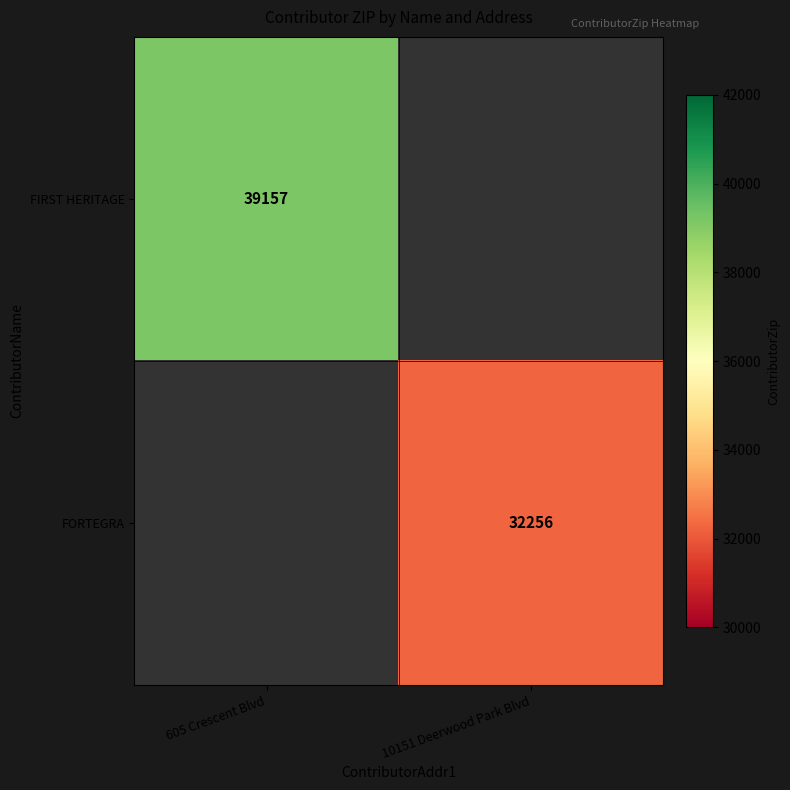

Which category has the highest value across all series?

605 Crescent Blvd